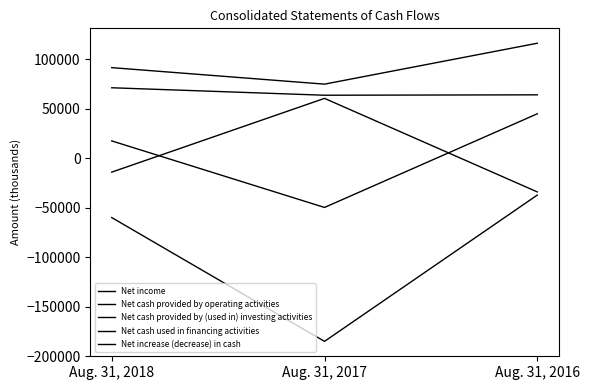

What is the value of the Net cash used in financing activities point at the 1st from the left?

-59990